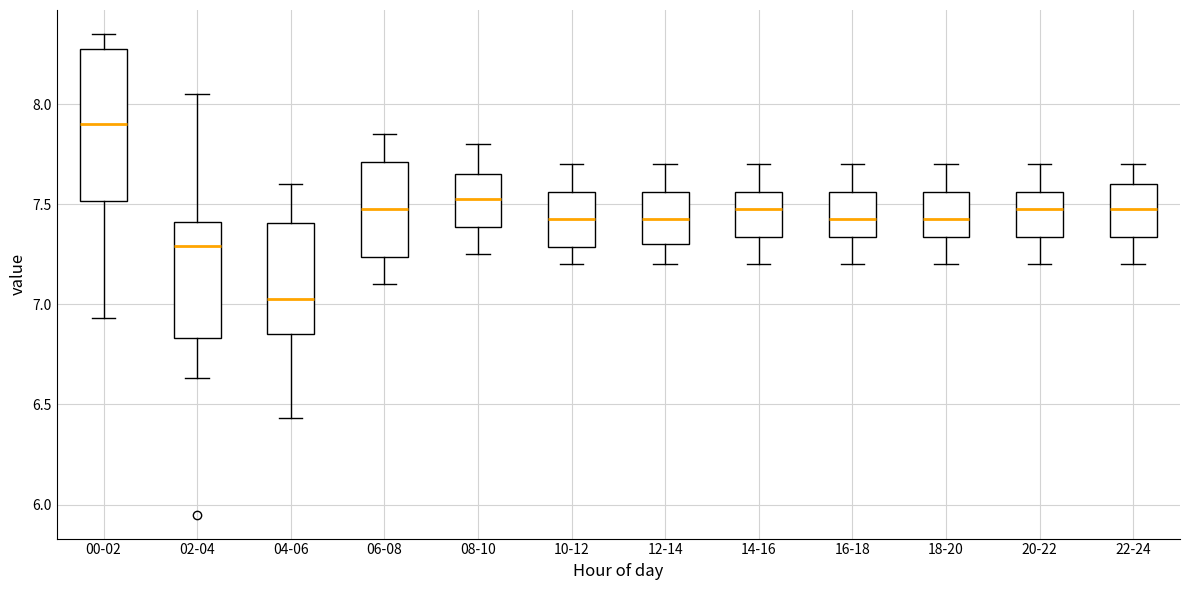

Which box has the lowest median line?

04-06